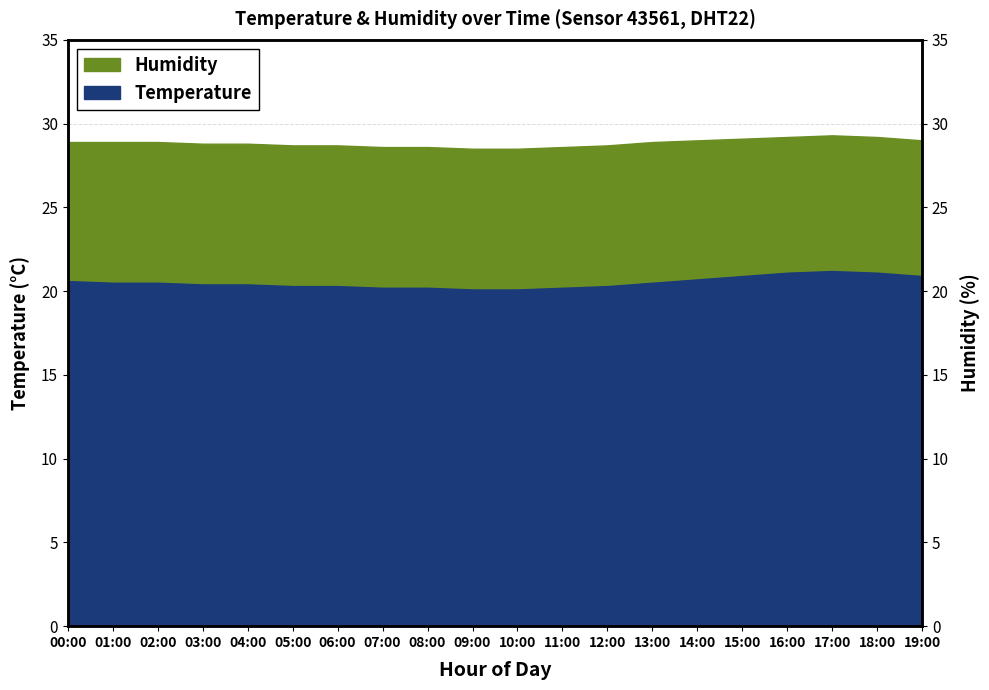

Which series changed the most between 03:00 and 12:00?

Humidity